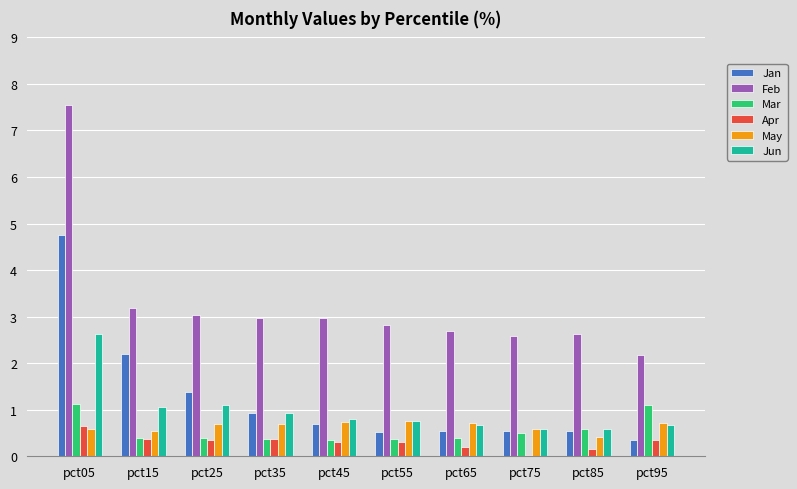

Rank the series by their maximum value, from lowest to highest.

Apr, May, Mar, Jun, Jan, Feb